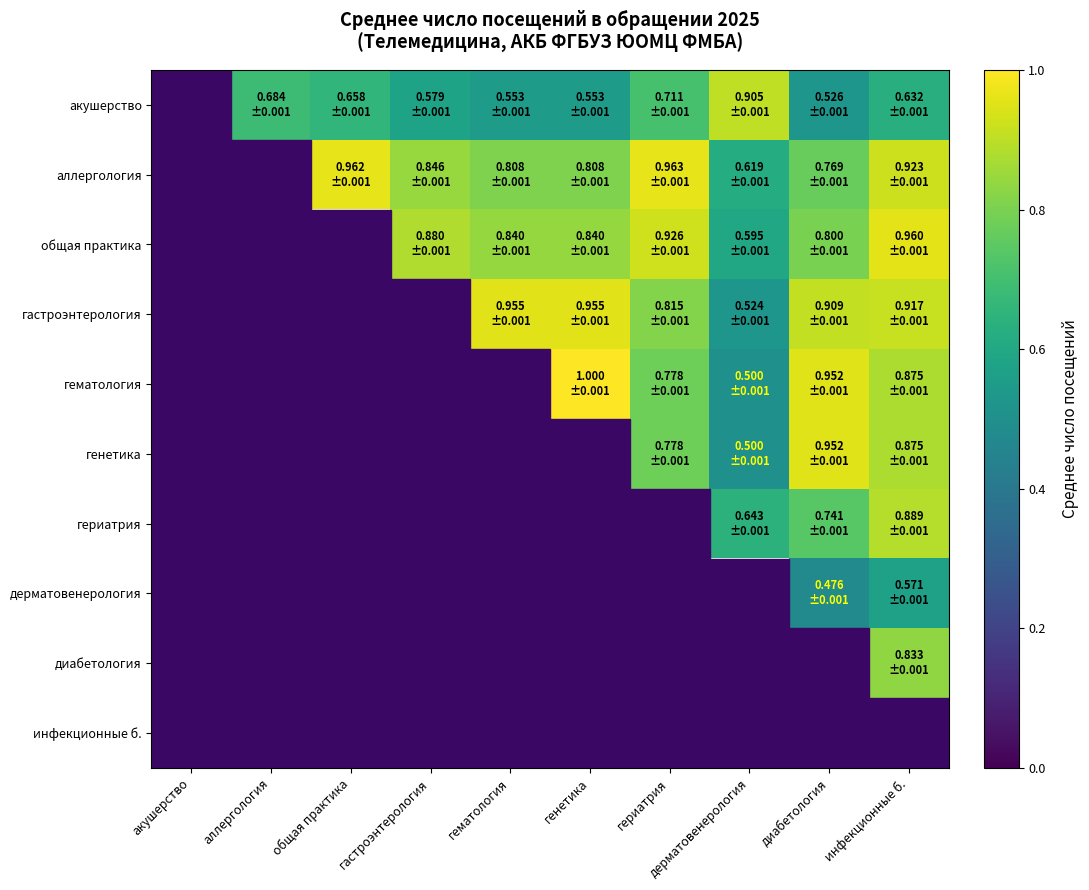

How many positive values does the дерматовенерология series have?

2